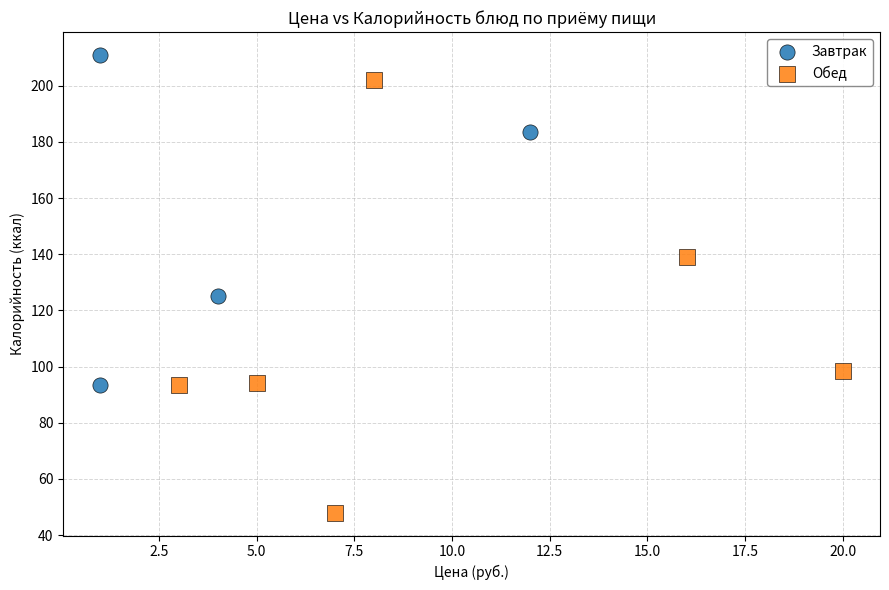

Which series reaches the maximum Y coordinate?

Завтрак